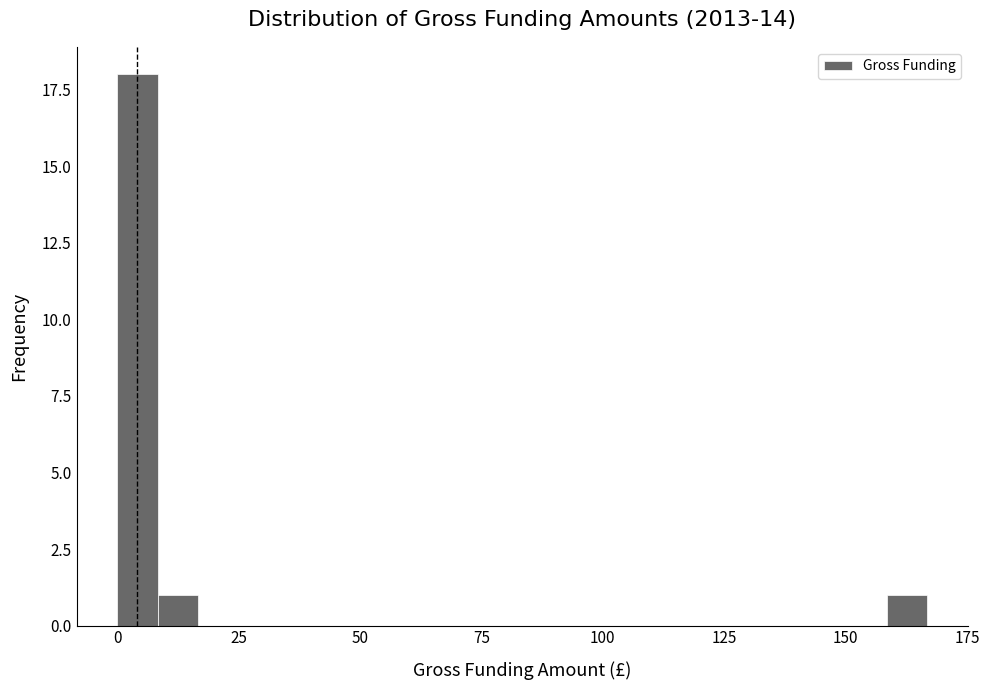

Around what value on the x-axis is the tallest bar? Give the approximate position of its centre, as read against the axis.

5